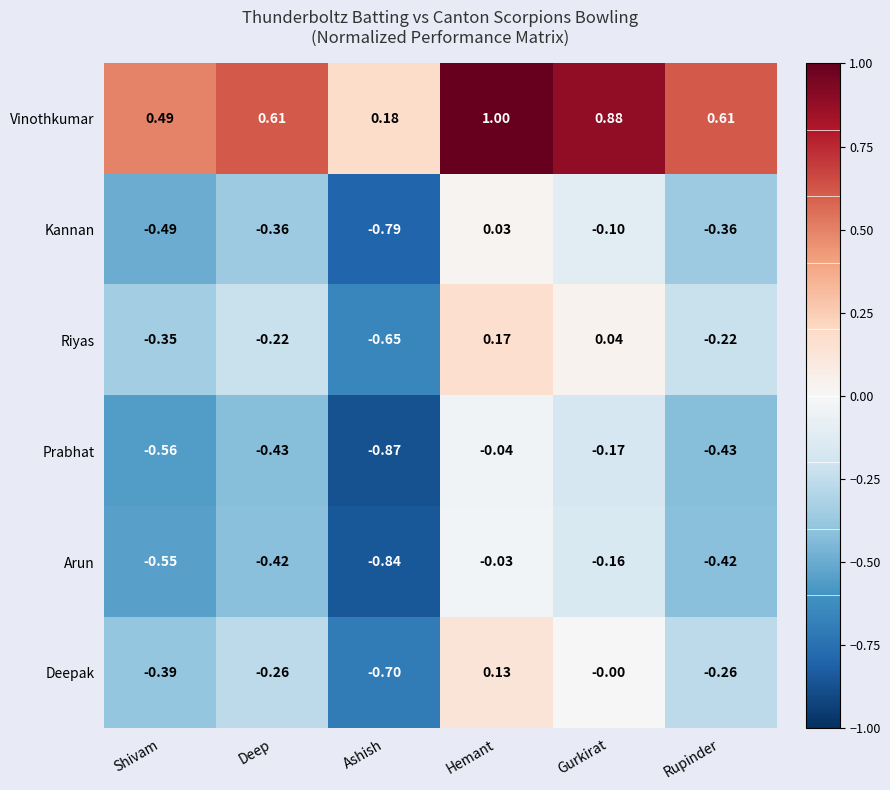

What is the total value across all series at Hemant?

1.3